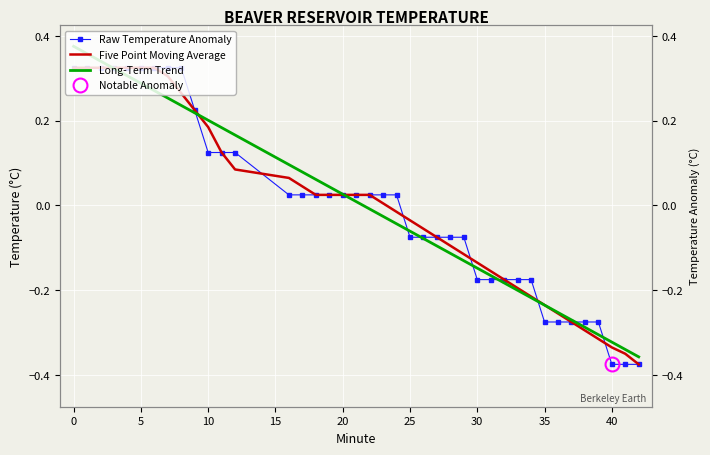

Rank the series at 12 from lowest to highest value.

Five Point Moving Average, Raw Temperature Anomaly, Long-Term Trend